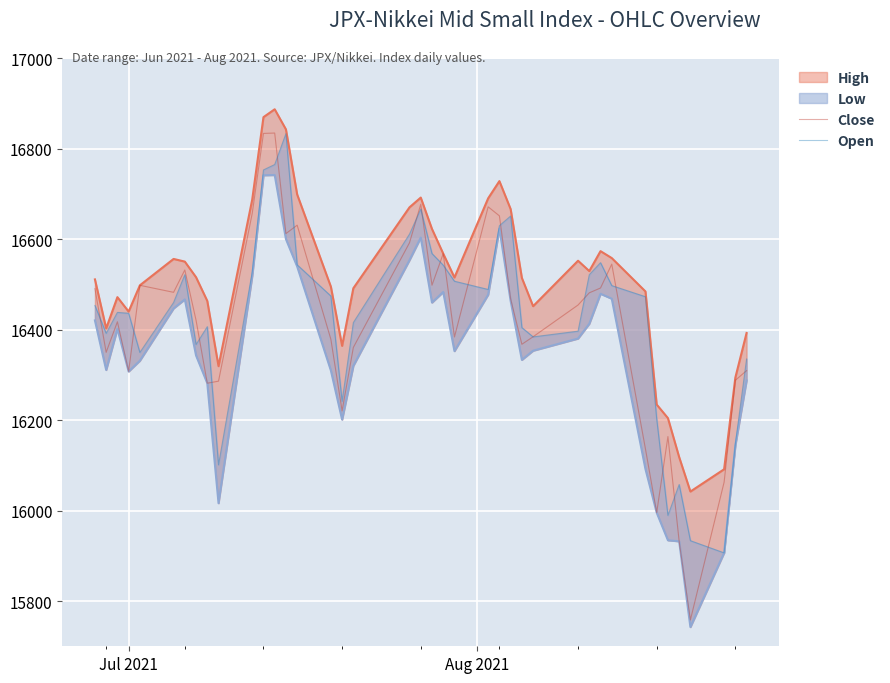

What is the maximum value for Close?

16835.1